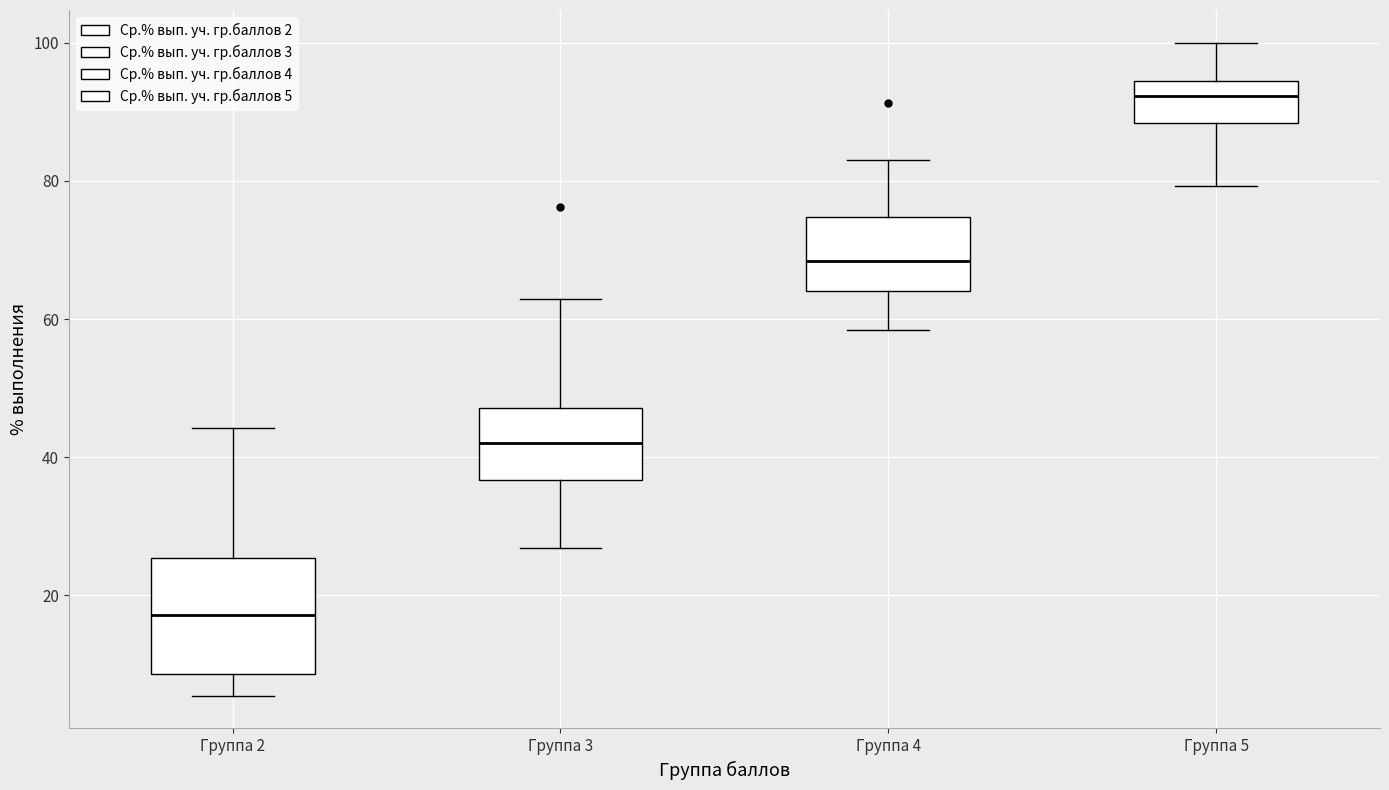

Reading left to right, transcribe this box plot: for each box, give where its median line is, the range the box spans, and where its two whiskers end, as read against the y-axis. The values are not printed on the chart, so give them approximately, as read against the axis.

Группа 2: median 18, box 8 to 26, whiskers 6 to 44
Группа 3: median 42, box 36 to 48, whiskers 26 to 62
Группа 4: median 68, box 64 to 74, whiskers 58 to 82
Группа 5: median 92, box 88 to 94, whiskers 80 to 100